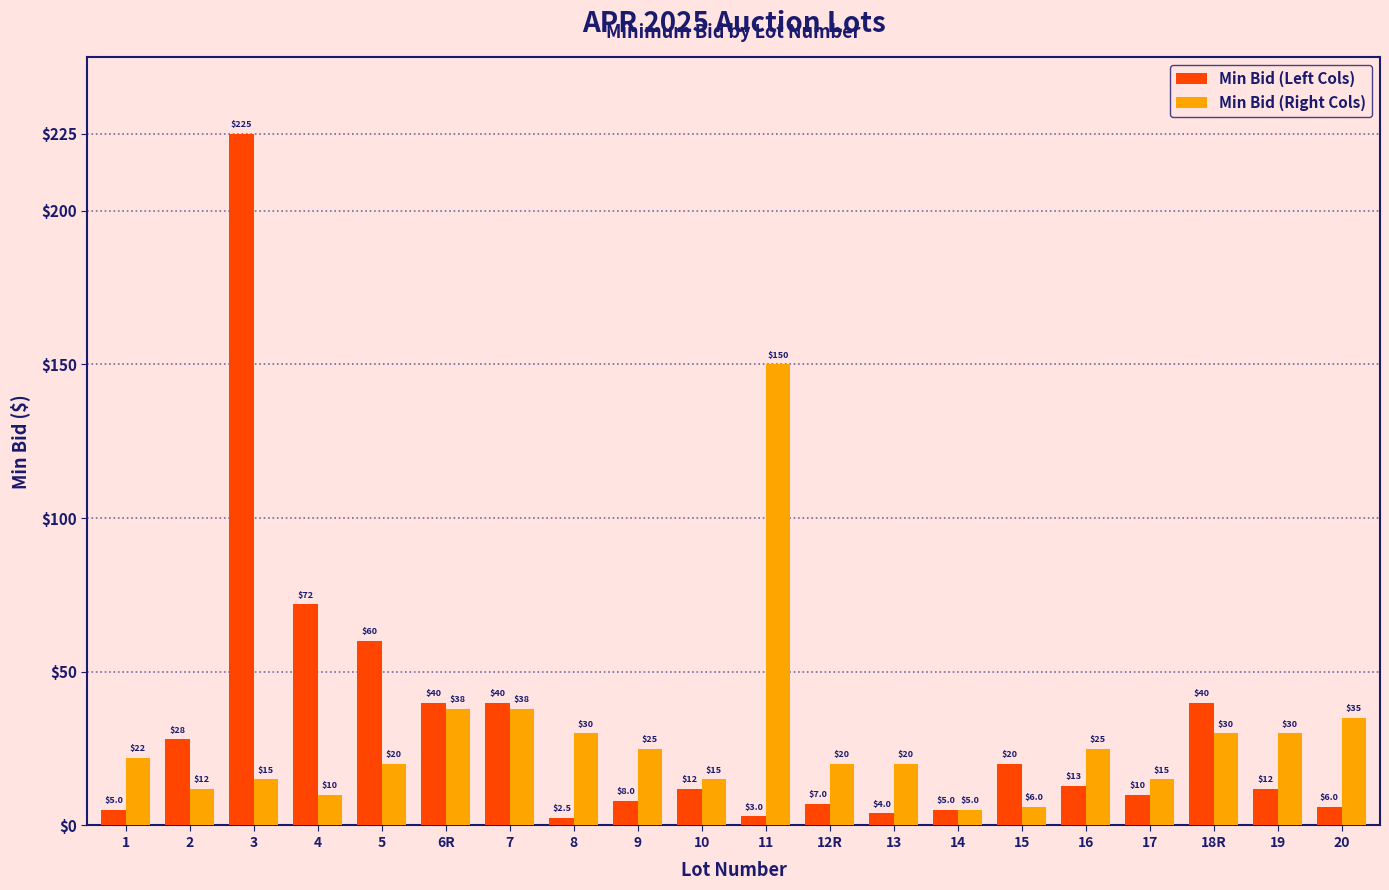

What are all the series names shown in the legend?

Min Bid (Left Cols), Min Bid (Right Cols)